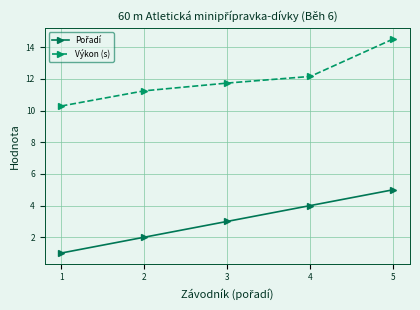

What is the sum of all Výkon (s) values?

60.0